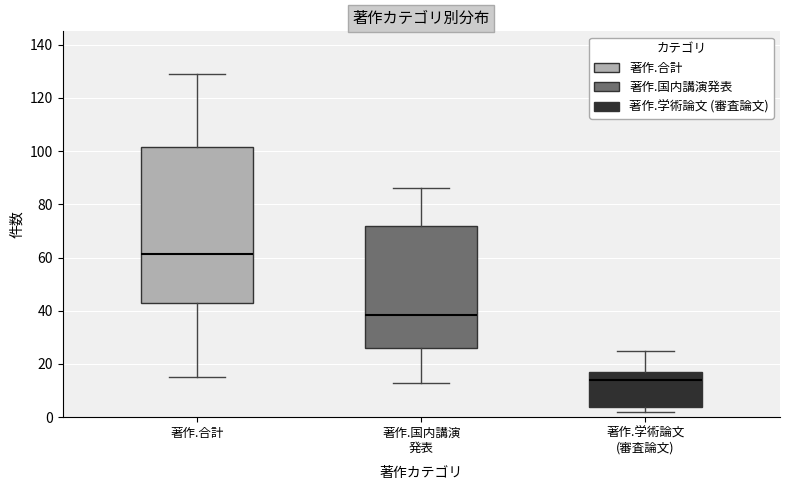

Where does the upper whisker of the box for 著作.国内講演 発表 end on the y-axis? The values are not printed on the chart, so give them approximately, as read against the axis.

86